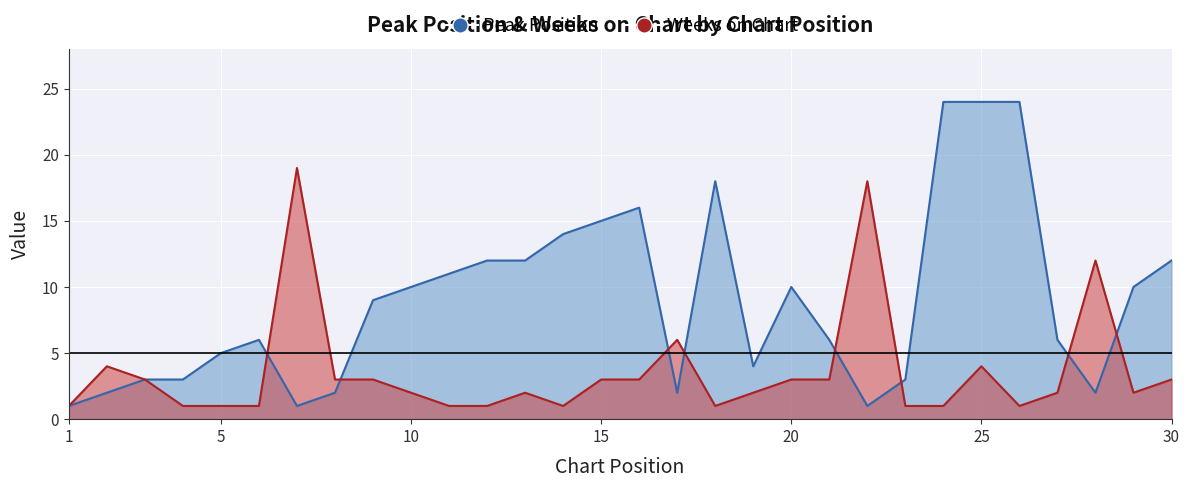

At which category does Peak Position reach its first local peak?

6